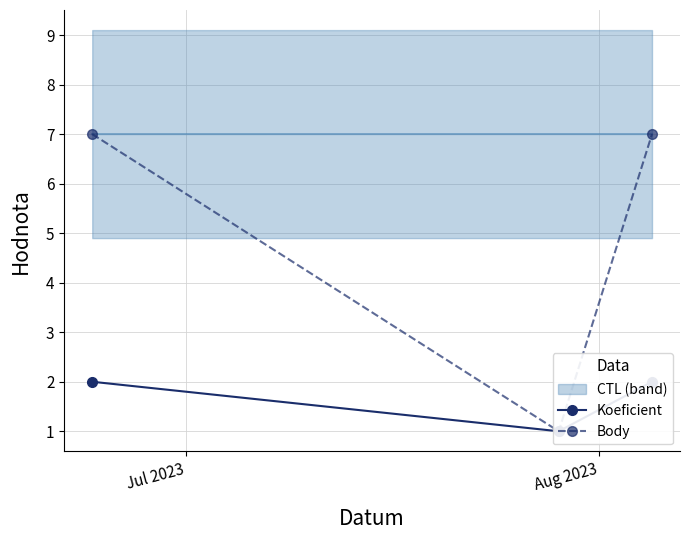

Between Jul 2023 and Aug 2023, which is larger?

Jul 2023